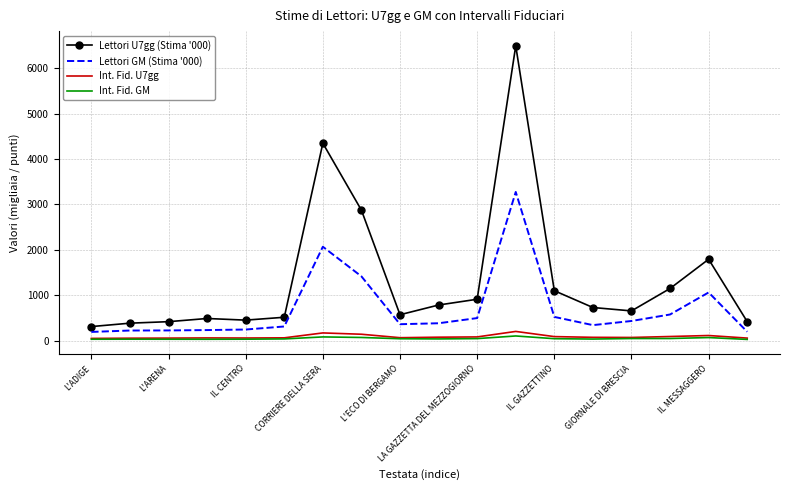

True or false: Lettori GM (Stima '000) and Int. Fid. GM cross at least once.

False